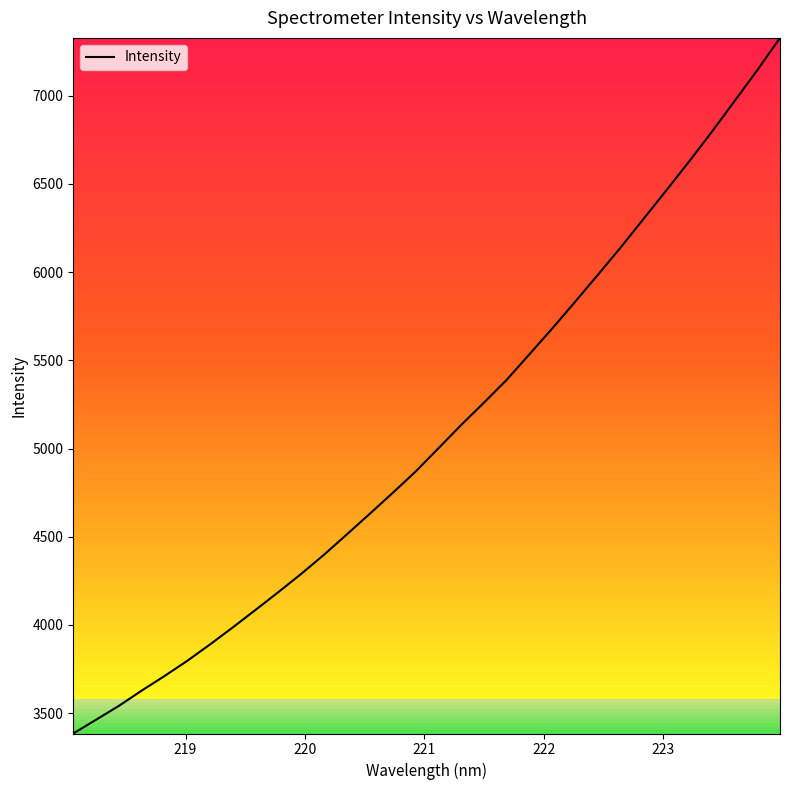

What is the sum of all values?

162703.6